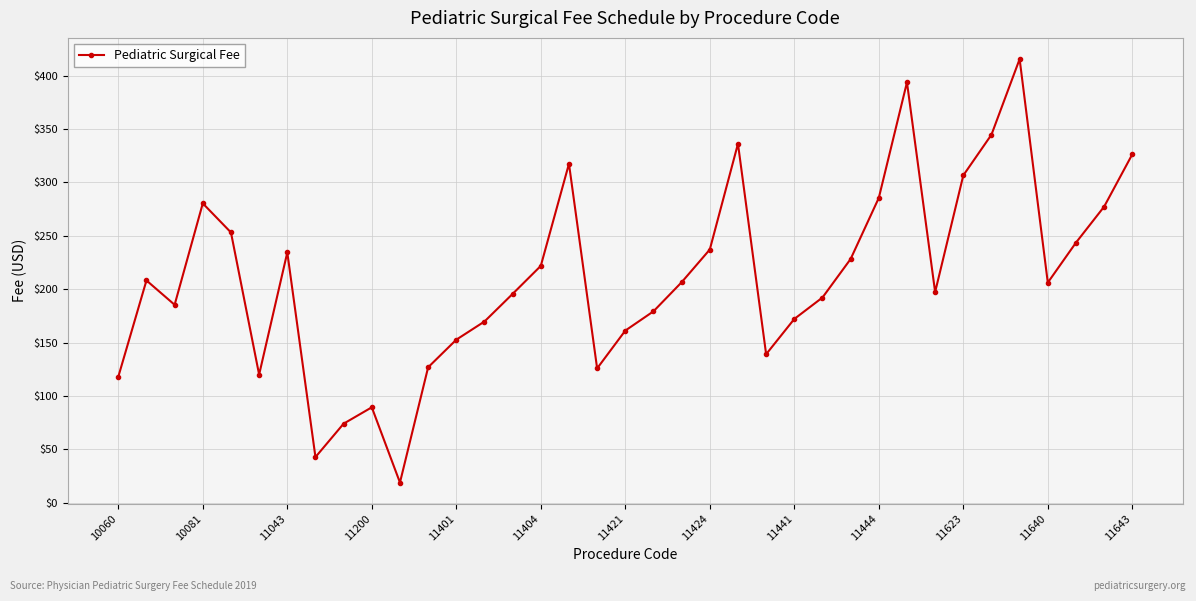

Does the chart have visible grid lines?

Yes